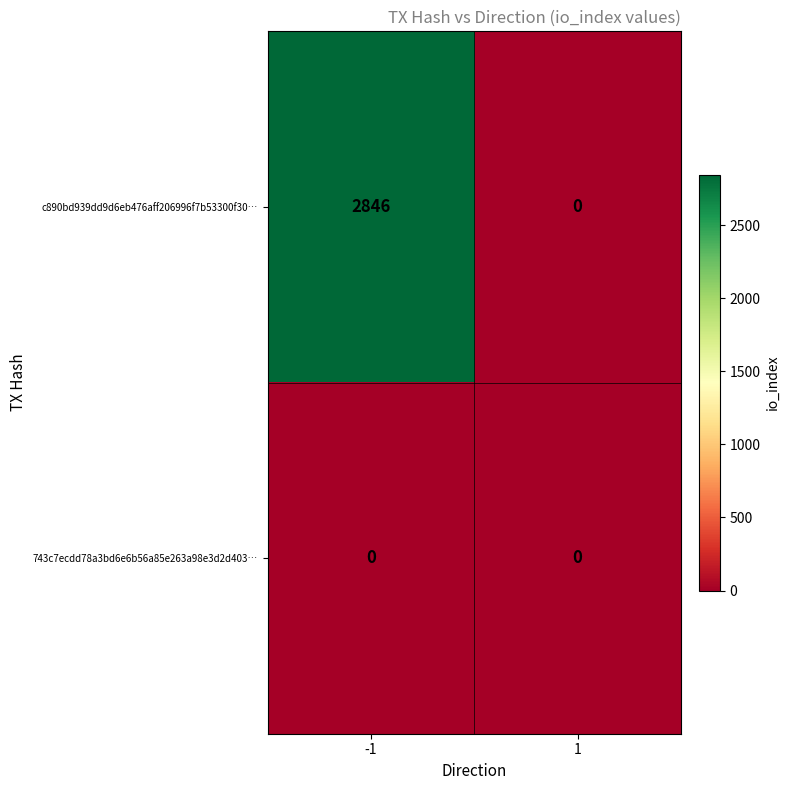

Reading right to left, what are all the values shown in this chart?

c890bd939dd9d6eb476aff206996f7b53300f30…: 1=0	-1=2846
743c7ecdd78a3bd6e6b56a85e263a98e3d2d403…: 1=0	-1=0